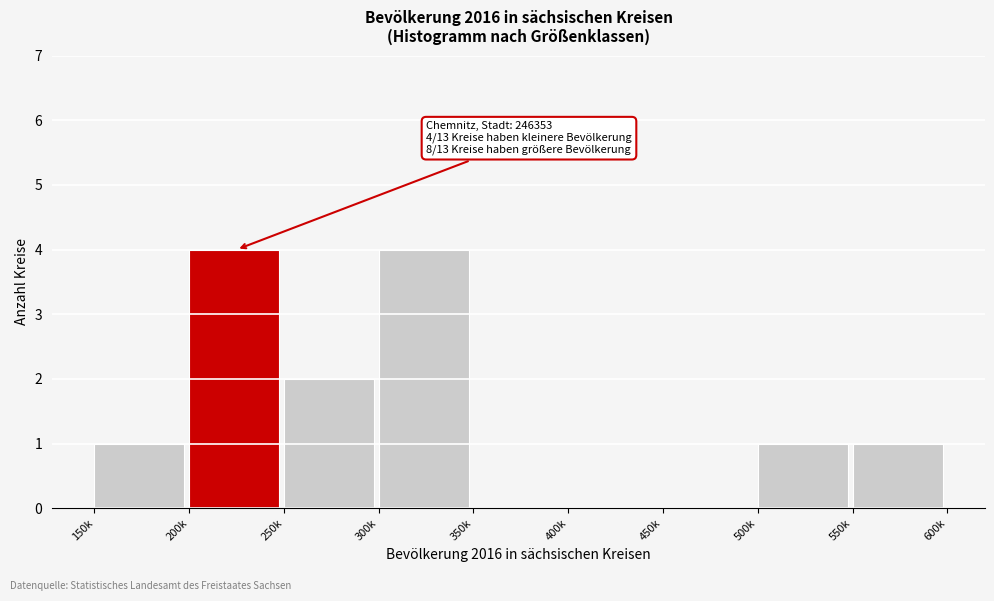

Reading right to left, extract all data points from this chart.

550k=1	500k=1	450k=0	400k=0	350k=0	300k=4	250k=2	200k=4	150k=1